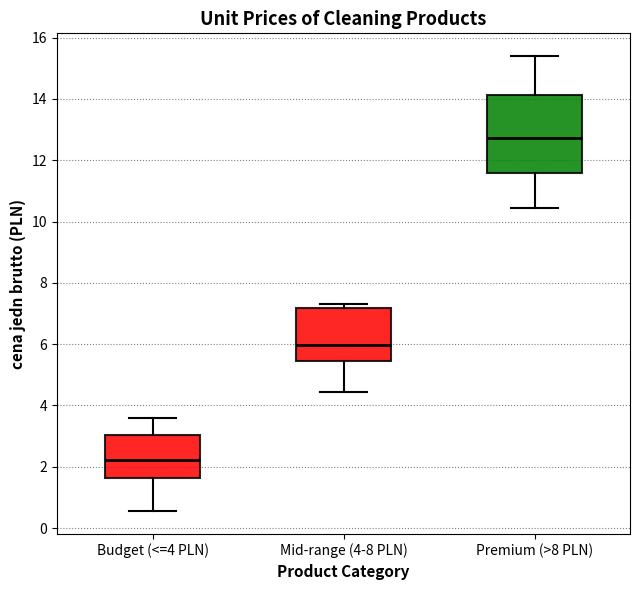

Reading left to right, read every box against the y-axis: the position of its median line, the range the box covers, and the ends of its whiskers. The values are not printed on the chart, so give them approximately, as read against the axis.

Budget (<=4 PLN): median 2.2, box 1.6 to 3.0, whiskers 0.6 to 3.6
Mid-range (4-8 PLN): median 6.0, box 5.4 to 7.2, whiskers 4.4 to 7.4
Premium (>8 PLN): median 12.8, box 11.6 to 14.2, whiskers 10.4 to 15.4